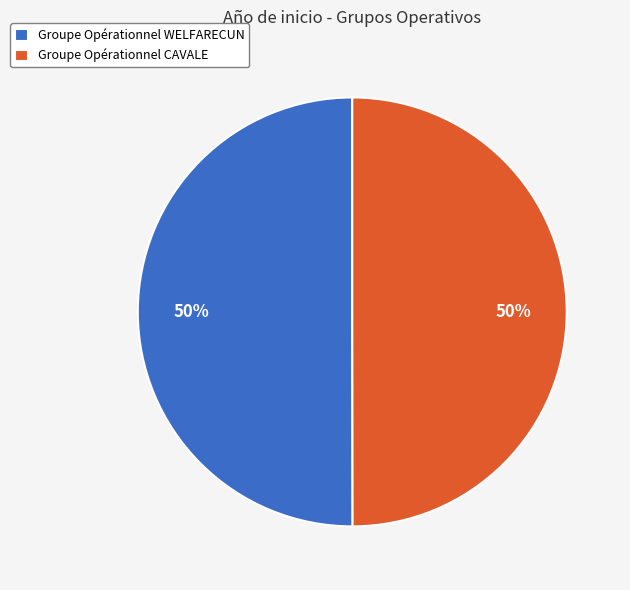

True or false: Groupe Opérationnel WELFARECUN accounts for 50% of the total.

True